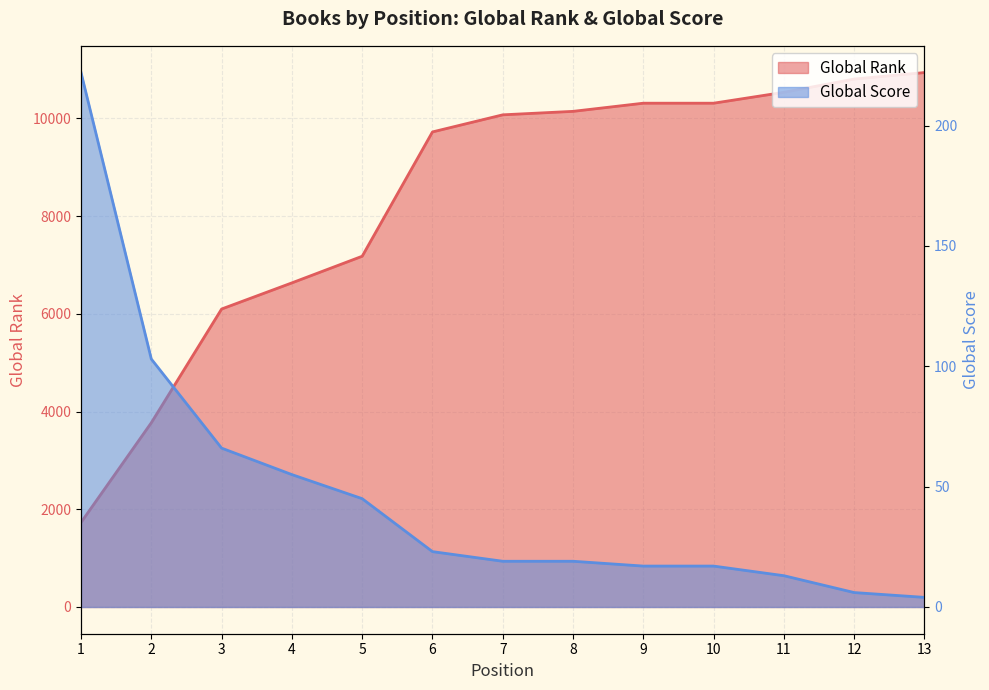

What is the value of the Global Rank point at the 13th from the left?

10937